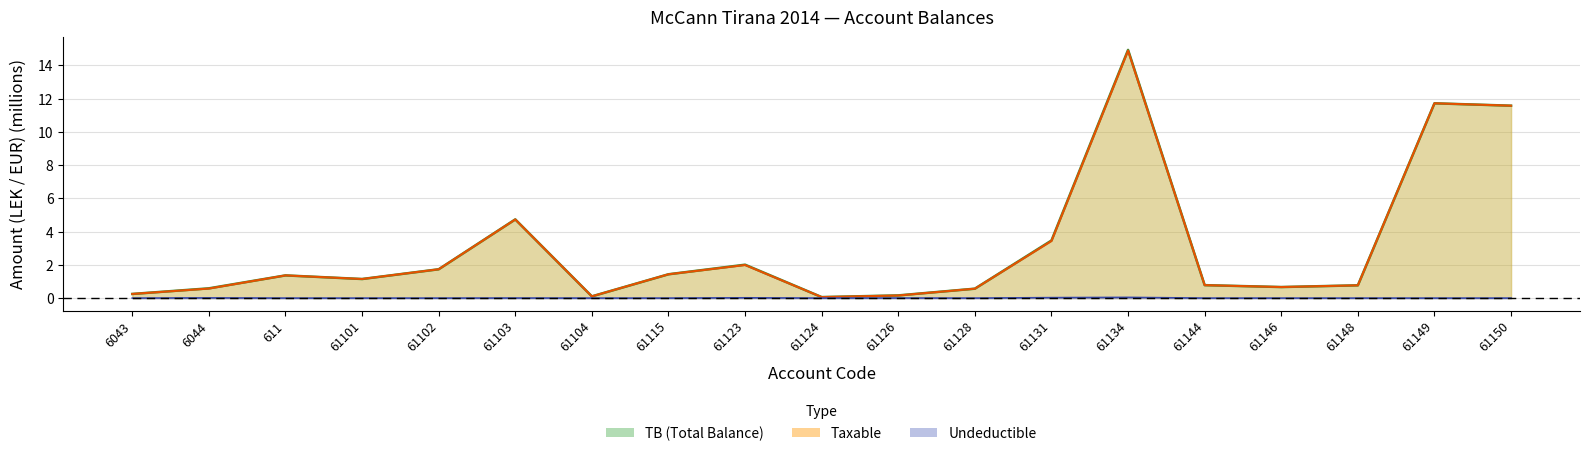

Which category has the lowest value in the Taxable series?

61124